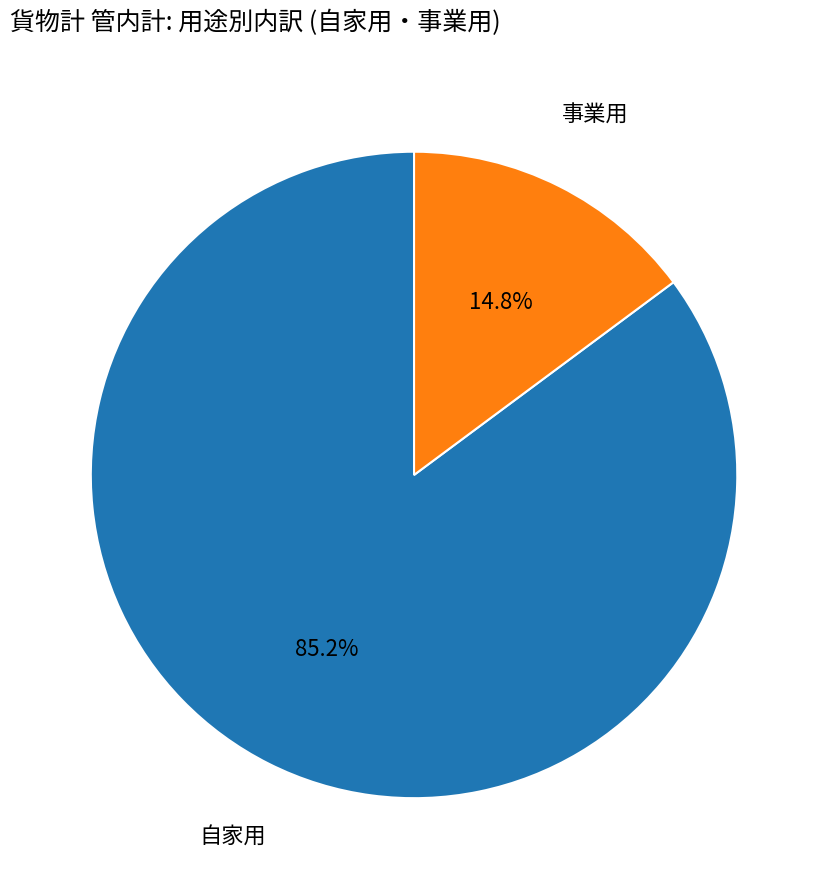

Does any single category account for the majority?

Yes